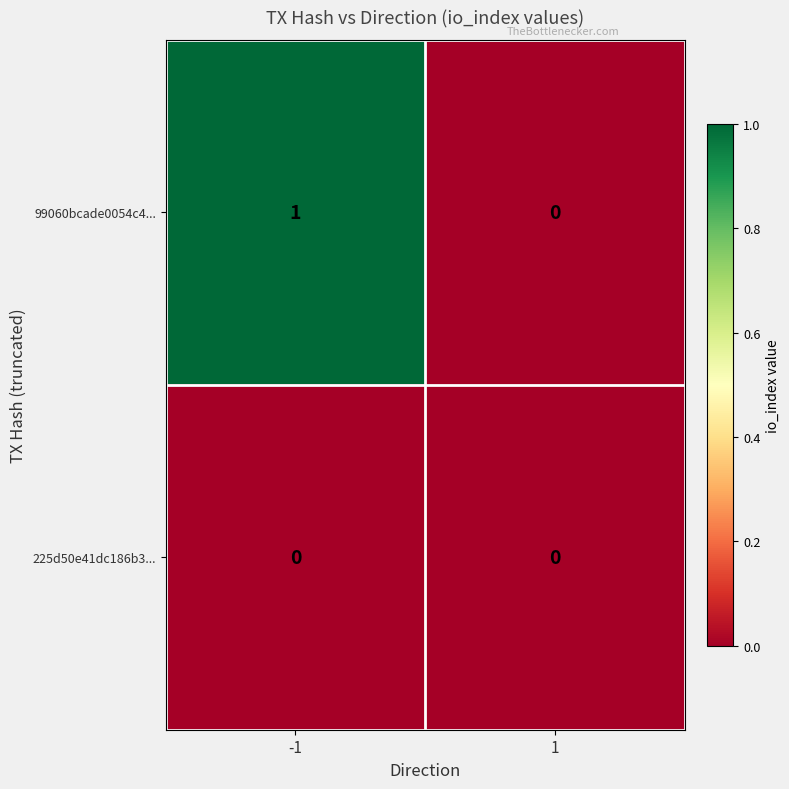

Reading left to right, extract all data points from this chart.

99060bcade0054c4...: 1	0
225d50e41dc186b3...: 0	0